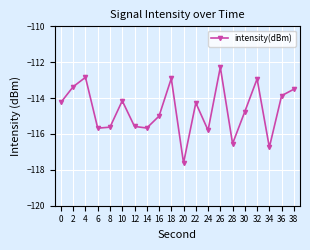

Read the value at 36.

-113.9